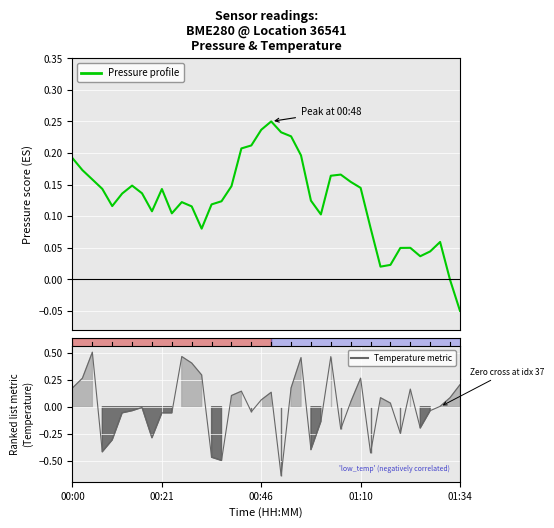

Which series has the widest spread of values?

Temperature metric